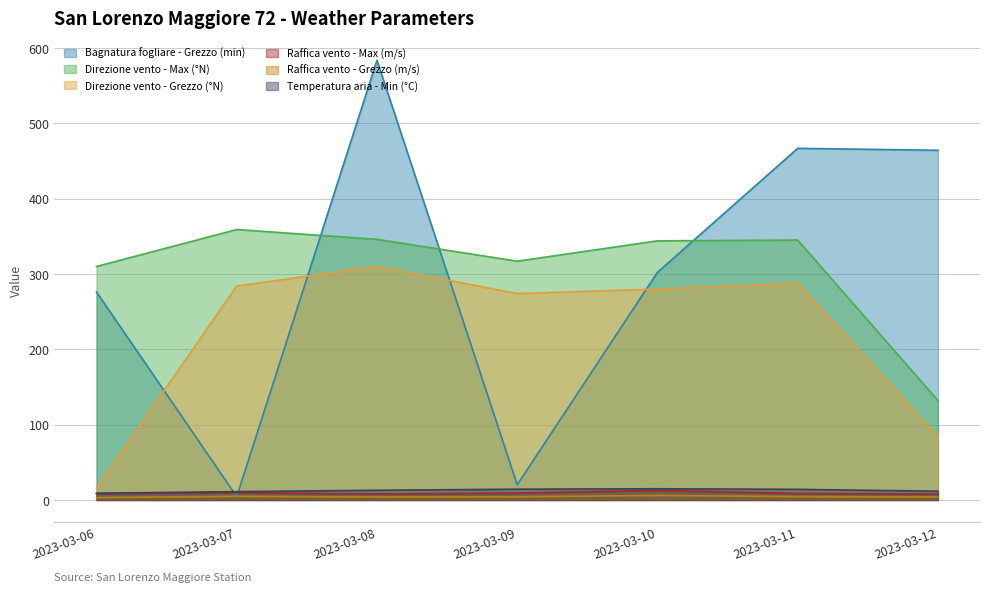

In Raffica vento - Max (m/s), how many points are lower than both neighbors (excluding endpoints)?

1